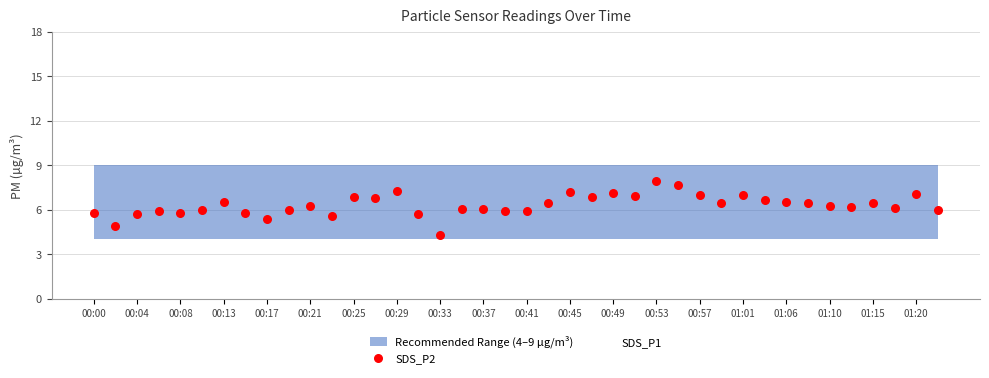

What are all the series names shown in the legend?

SDS_P1, SDS_P2